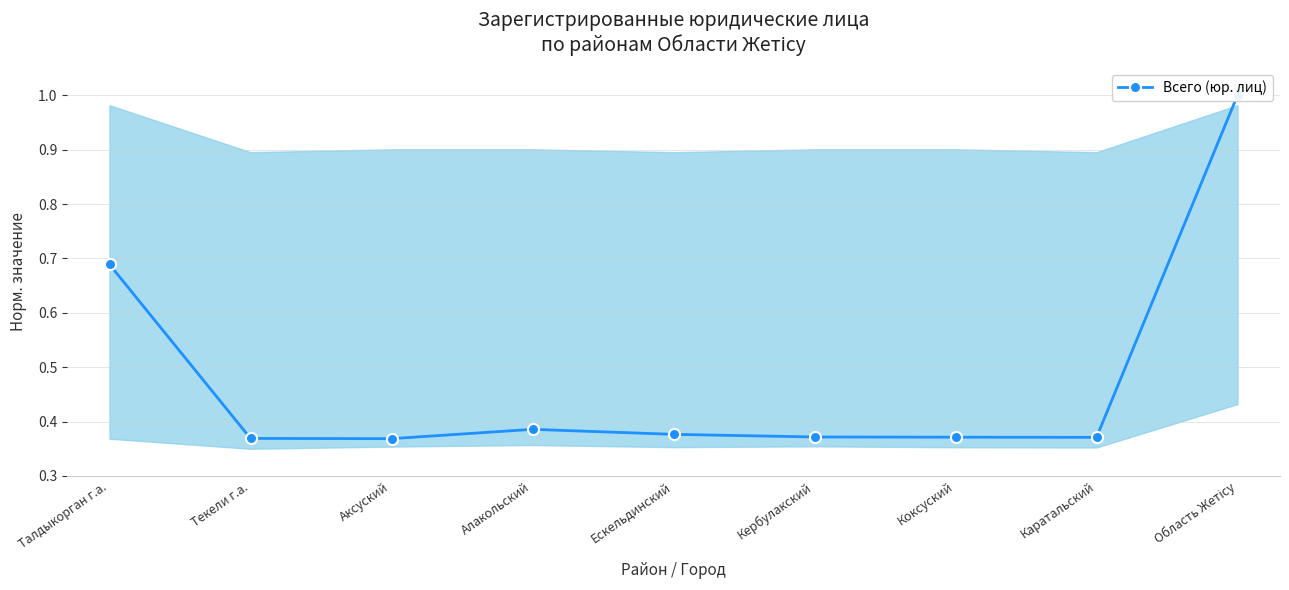

List the labels in order of value, largest first.

Область Жетісу, Талдыкорган г.а., Алакольский, Ескельдинский, Кербулакский, Коксуский, Каратальский, Текели г.а., Аксуский